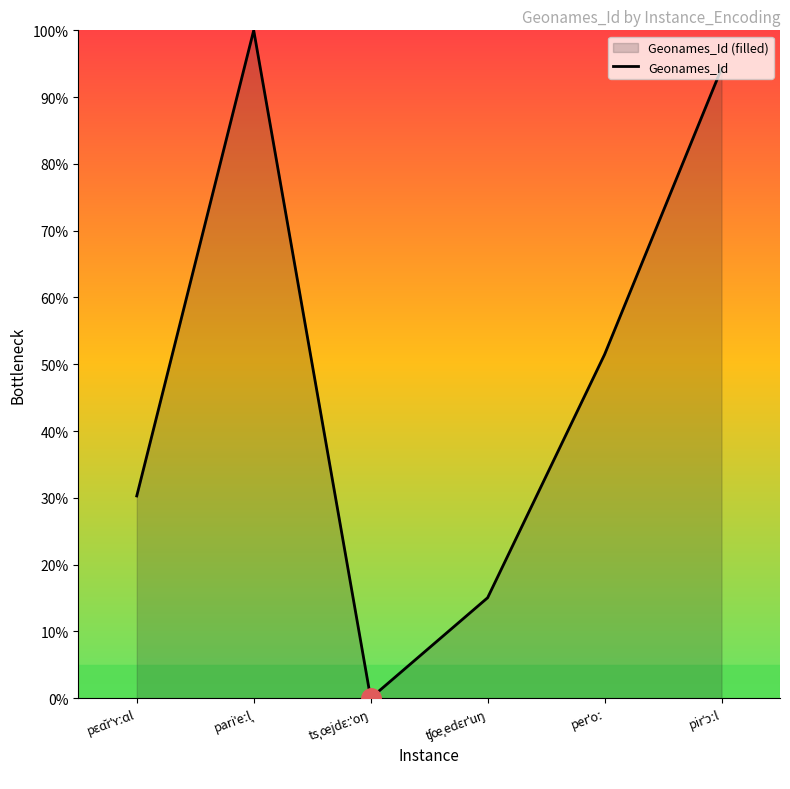

Is it true that the value at pirˈɔːl is 19.0?

False